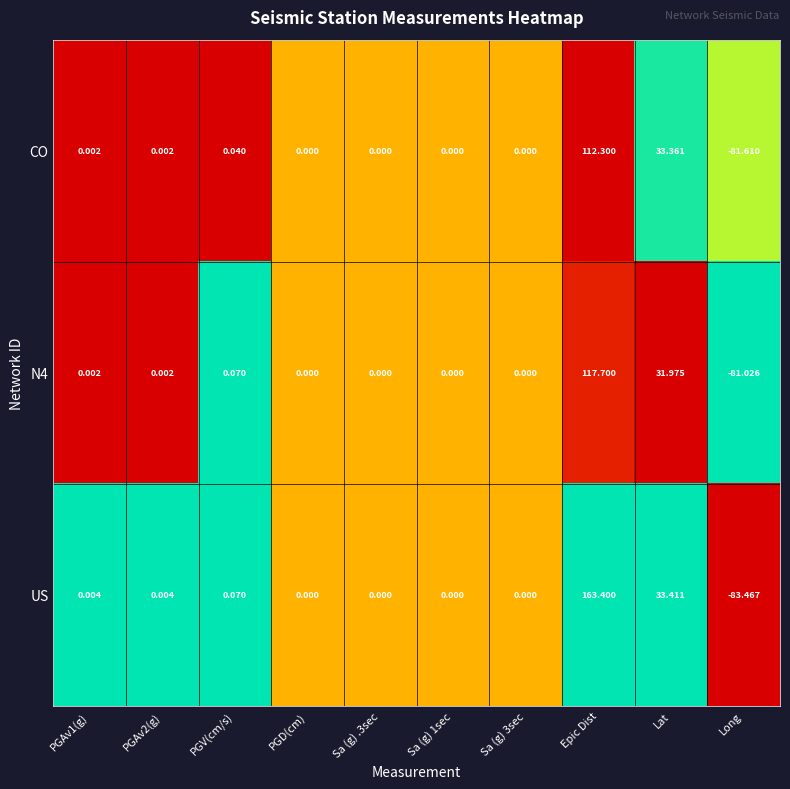

Which category has the highest value in the CO series?

Epic Dist